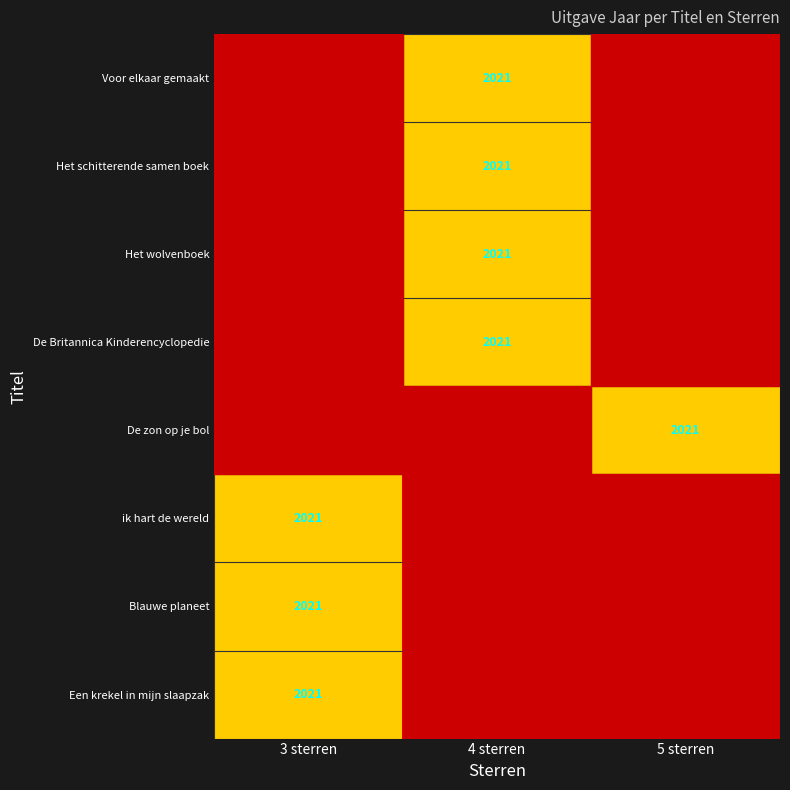

Is it true that Een krekel in mijn slaapzak equals 669 at 3 sterren?

False